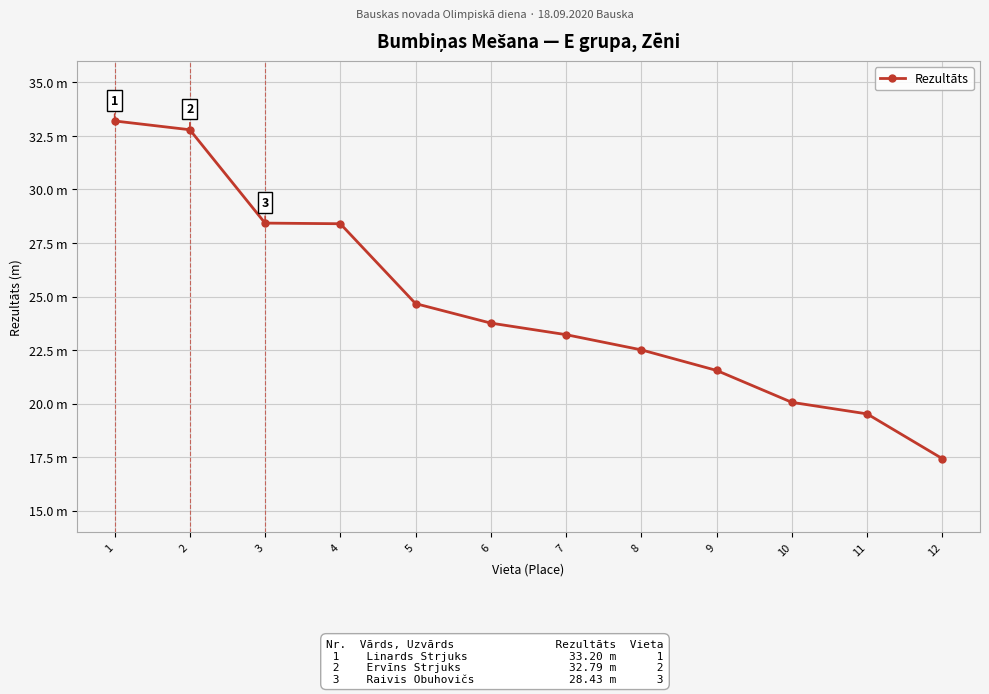

What is the sum of the values at 4 and 9?

50.0